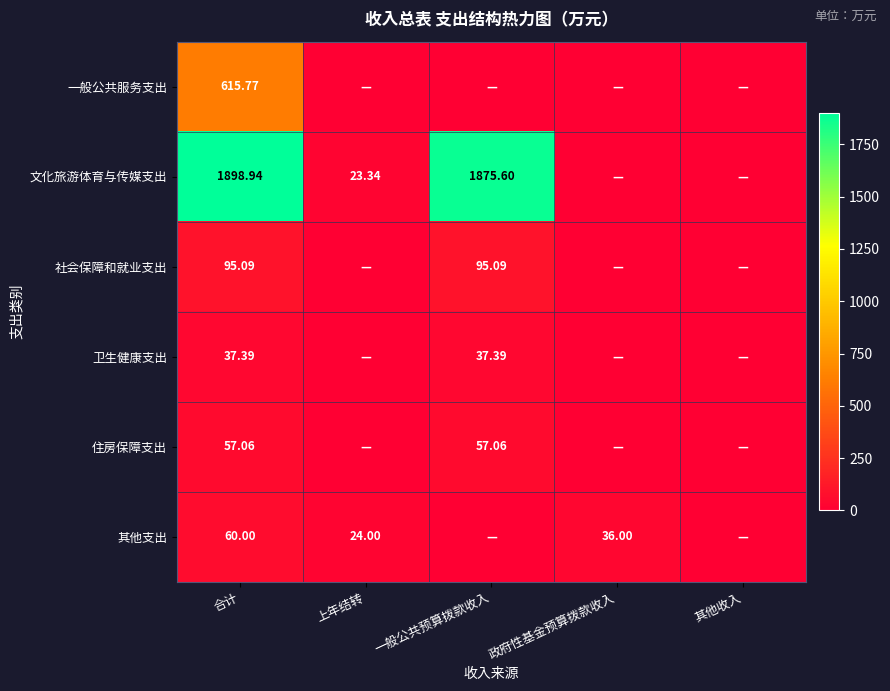

How many values in the 住房保障支出 series exceed 0?

2